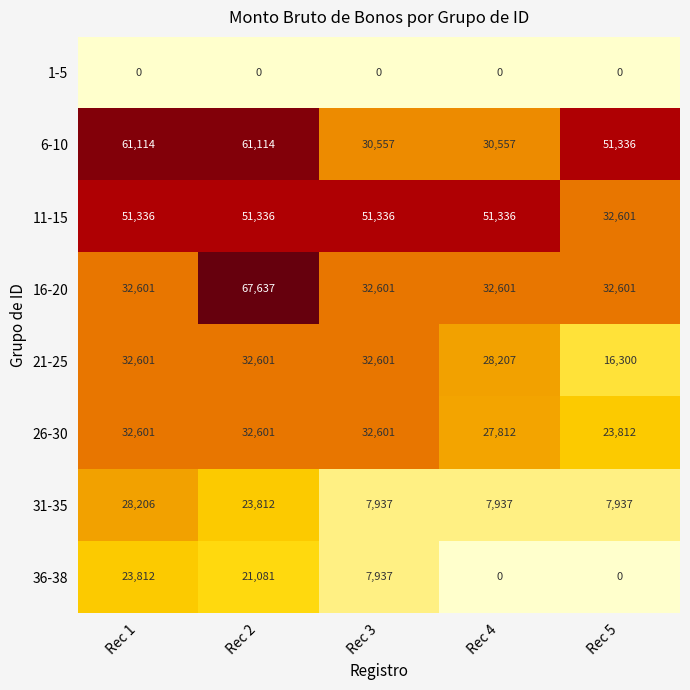

Is it true that 11-15 equals 32601 at Rec 5?

True